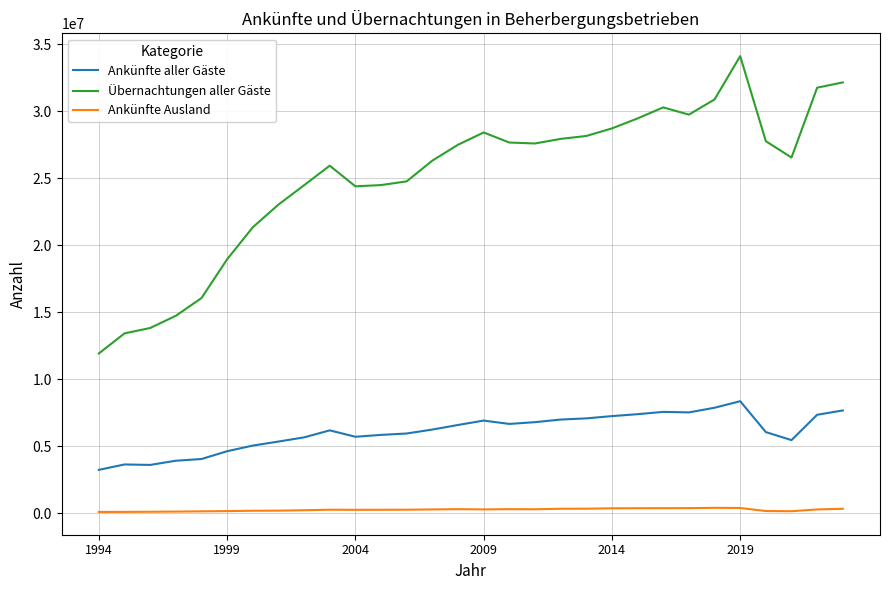

List the series in order of their peak value, lowest first.

Ankünfte Ausland, Ankünfte aller Gäste, Übernachtungen aller Gäste